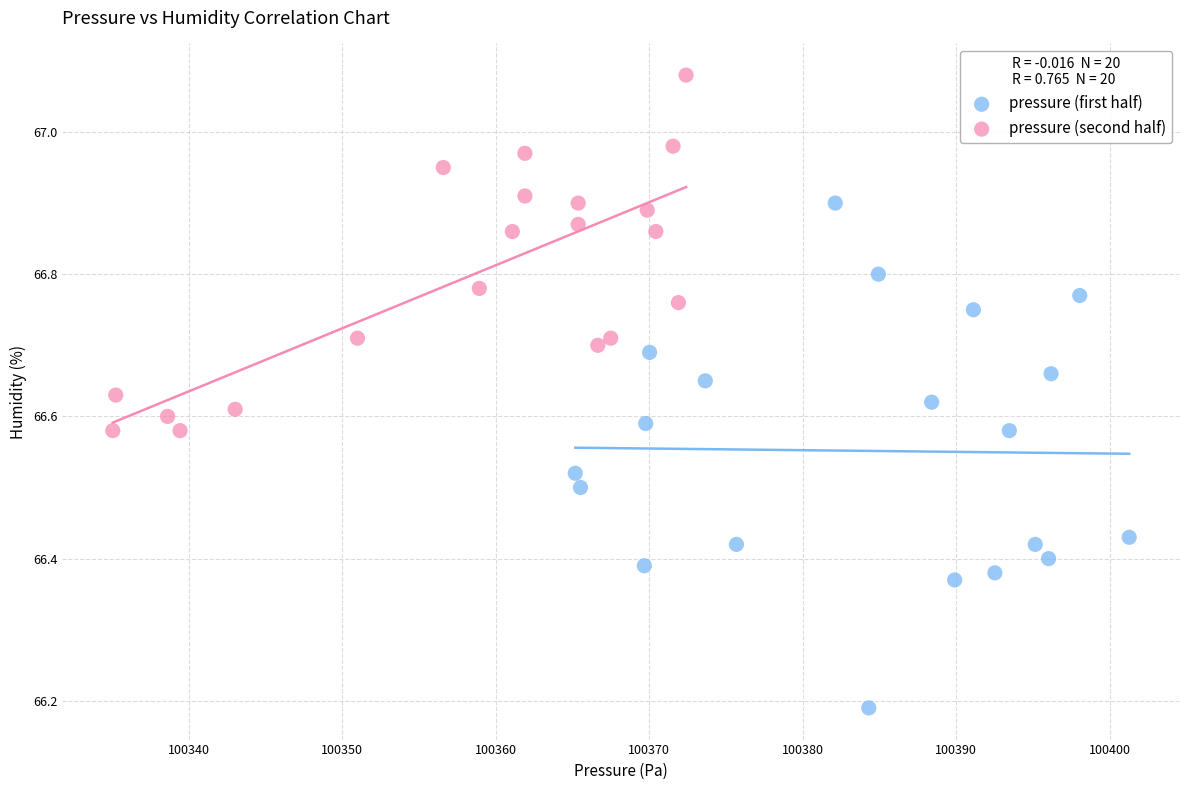

Which series contains the lowest Y value?

pressure (first half)